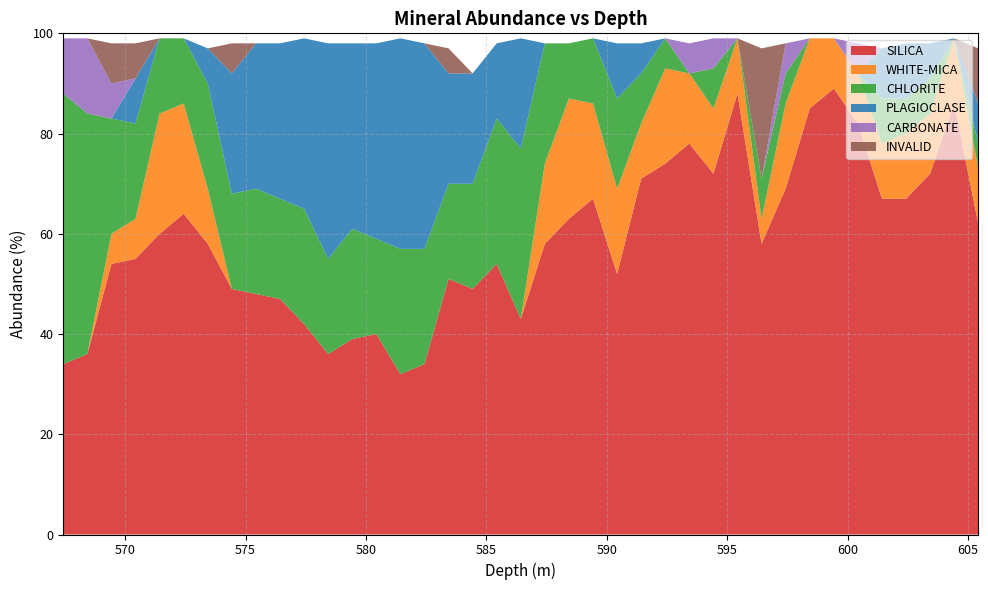

Reading left to right, list all the values displayed in this chart.

SILICA: 567.43=34	568.43=36	569.43=54	570.43=55	571.43=60	572.43=64	573.43=58	574.43=49	575.43=48	576.43=47	577.43=42	578.43=36	579.43=39	580.43=40	581.43=32	582.43=34	583.43=51	584.43=49	585.43=54	586.43=43	587.43=58	588.43=63	589.43=67	590.43=52	591.43=71	592.43=74	593.43=78	594.43=72	595.43=88	596.43=58	597.43=69	598.43=85	599.43=89	600.43=82	601.43=67	602.43=67	603.43=72	604.43=86	605.43=62
WHITE-MICA: 567.43=0	568.43=0	569.43=6	570.43=8	571.43=24	572.43=22	573.43=11	574.43=0	575.43=0	576.43=0	577.43=0	578.43=0	579.43=0	580.43=0	581.43=0	582.43=0	583.43=0	584.43=0	585.43=0	586.43=0	587.43=16	588.43=24	589.43=19	590.43=17	591.43=11	592.43=19	593.43=14	594.43=13	595.43=11	596.43=5	597.43=17	598.43=14	599.43=10	600.43=10	601.43=11	602.43=13	603.43=12	604.43=13	605.43=11
CHLORITE: 567.43=54	568.43=48	569.43=23	570.43=19	571.43=15	572.43=13	573.43=21	574.43=19	575.43=21	576.43=20	577.43=23	578.43=19	579.43=22	580.43=19	581.43=25	582.43=23	583.43=19	584.43=21	585.43=29	586.43=34	587.43=24	588.43=11	589.43=13	590.43=18	591.43=10	592.43=6	593.43=0	594.43=8	595.43=0	596.43=8	597.43=6	598.43=0	599.43=0	600.43=0	601.43=9	602.43=7	603.43=7	604.43=0	605.43=5
PLAGIOCLASE: 567.43=0	568.43=0	569.43=0	570.43=9	571.43=0	572.43=0	573.43=7	574.43=24	575.43=29	576.43=31	577.43=34	578.43=43	579.43=37	580.43=39	581.43=42	582.43=41	583.43=22	584.43=22	585.43=15	586.43=22	587.43=0	588.43=0	589.43=0	590.43=11	591.43=6	592.43=0	593.43=0	594.43=0	595.43=0	596.43=0	597.43=0	598.43=0	599.43=0	600.43=0	601.43=10	602.43=11	603.43=7	604.43=0	605.43=8
CARBONATE: 567.43=11	568.43=15	569.43=7	570.43=0	571.43=0	572.43=0	573.43=0	574.43=0	575.43=0	576.43=0	577.43=0	578.43=0	579.43=0	580.43=0	581.43=0	582.43=0	583.43=0	584.43=0	585.43=0	586.43=0	587.43=0	588.43=0	589.43=0	590.43=0	591.43=0	592.43=0	593.43=6	594.43=6	595.43=0	596.43=0	597.43=6	598.43=0	599.43=0	600.43=6	601.43=0	602.43=0	603.43=0	604.43=0	605.43=0
INVALID: 567.43=0	568.43=0	569.43=8	570.43=7	571.43=0	572.43=0	573.43=0	574.43=6	575.43=0	576.43=0	577.43=0	578.43=0	579.43=0	580.43=0	581.43=0	582.43=0	583.43=5	584.43=0	585.43=0	586.43=0	587.43=0	588.43=0	589.43=0	590.43=0	591.43=0	592.43=0	593.43=0	594.43=0	595.43=0	596.43=26	597.43=0	598.43=0	599.43=0	600.43=0	601.43=0	602.43=0	603.43=0	604.43=0	605.43=11